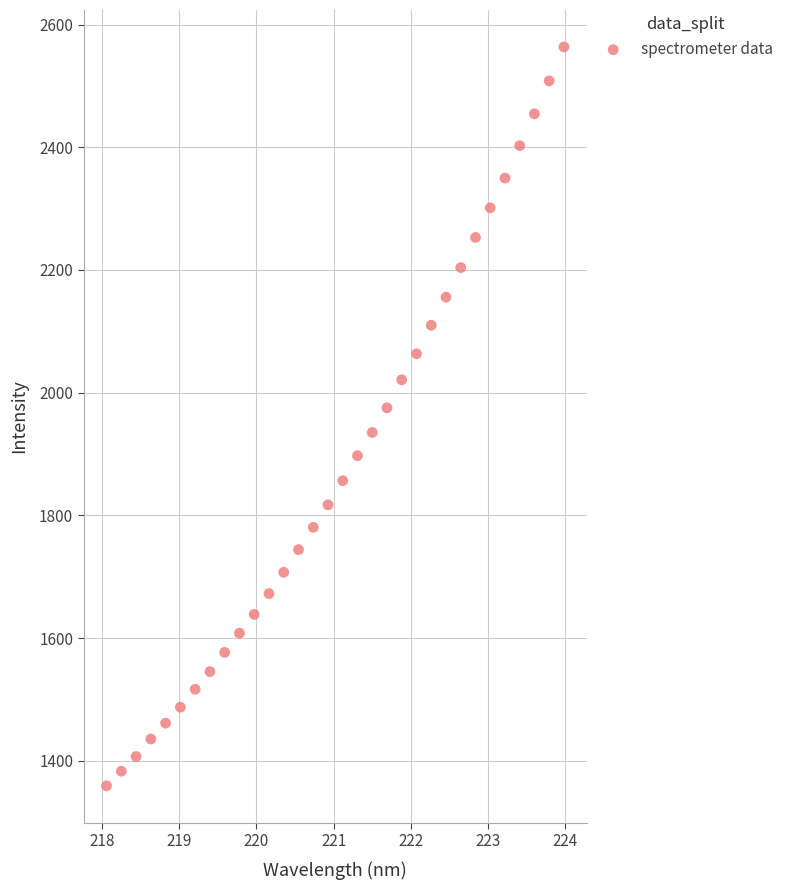

What is the range of X values (max minus min)?

5.9